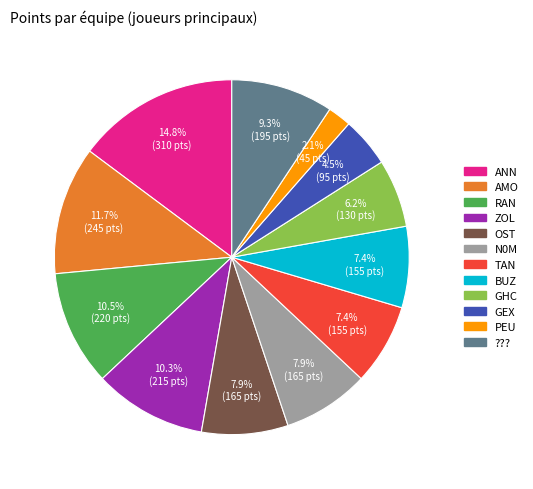

How many slices are in this pie chart?

12